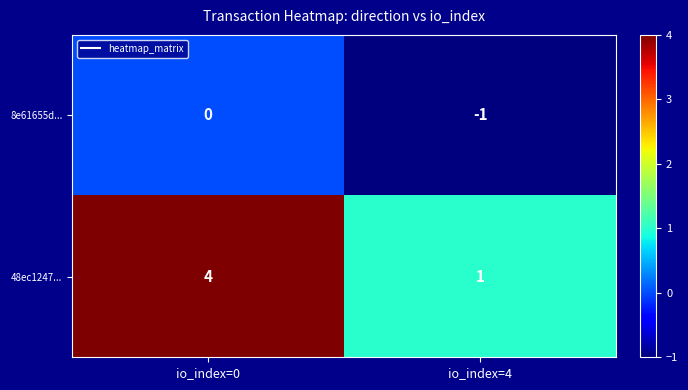

Reading right to left, list all the values displayed in this chart.

8e61655d...: -1	0
48ec1247...: 1	4